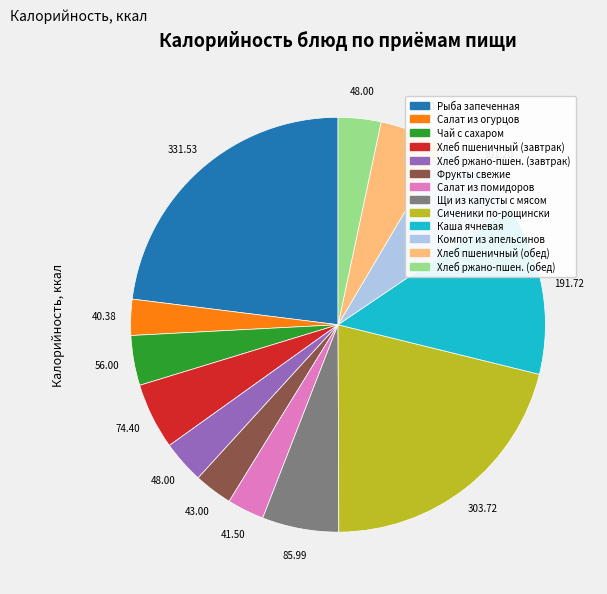

How many slices are in this pie chart?

13